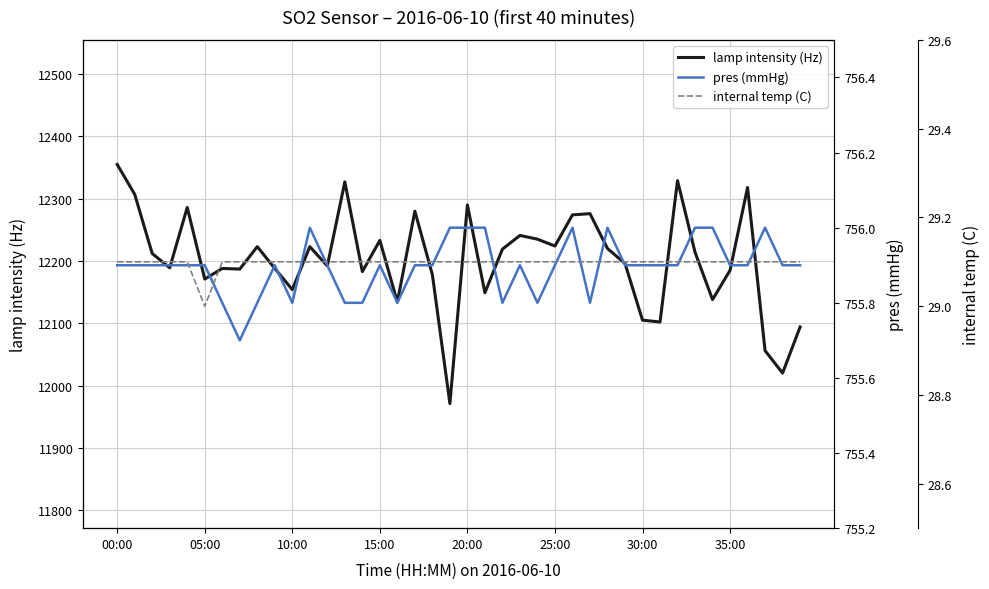

True or false: pres (mmHg) and lamp intensity (Hz) cross at least once.

False